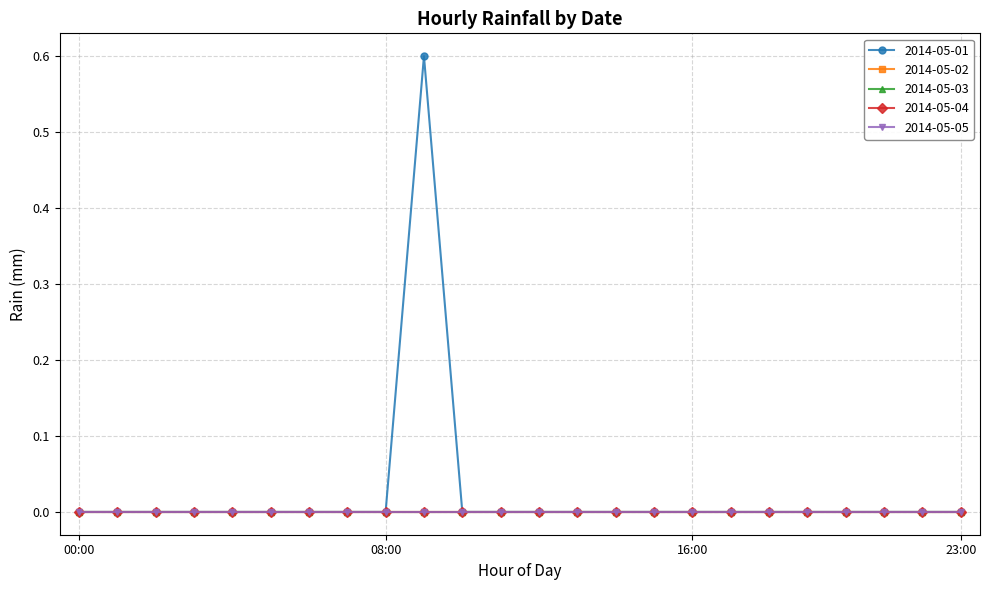

What is the sum of all 2014-05-01 values?

0.6